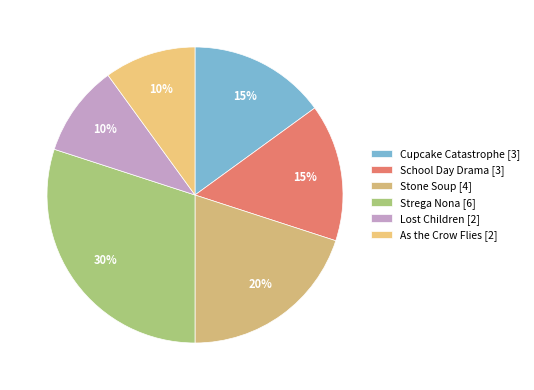

The Lost Children slice represents 10% of the pie. True or false?

True